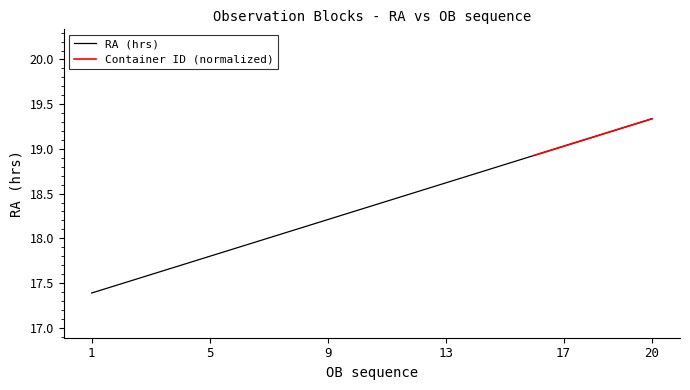

What is the difference between the maximum and minimum values?

1.9